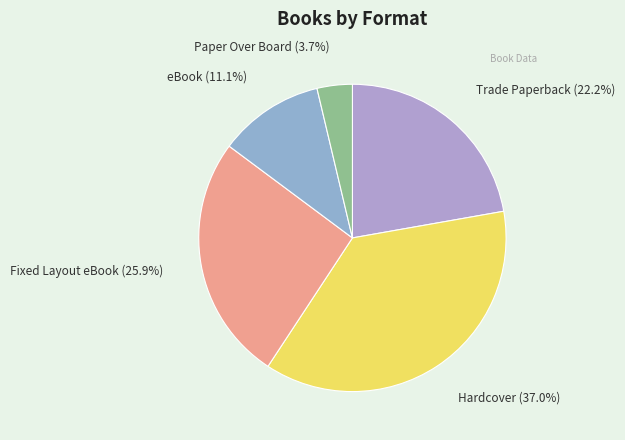

Count the number of slices in the pie.

5